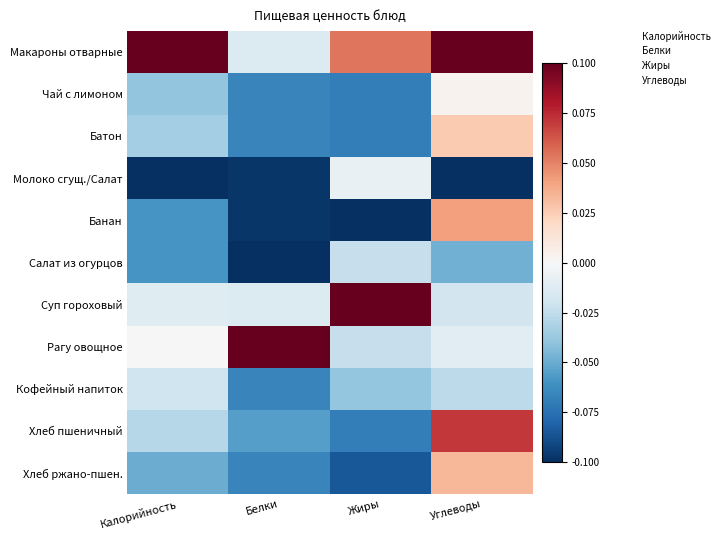

What is the spread (max minus min) of values at Белки?

0.2